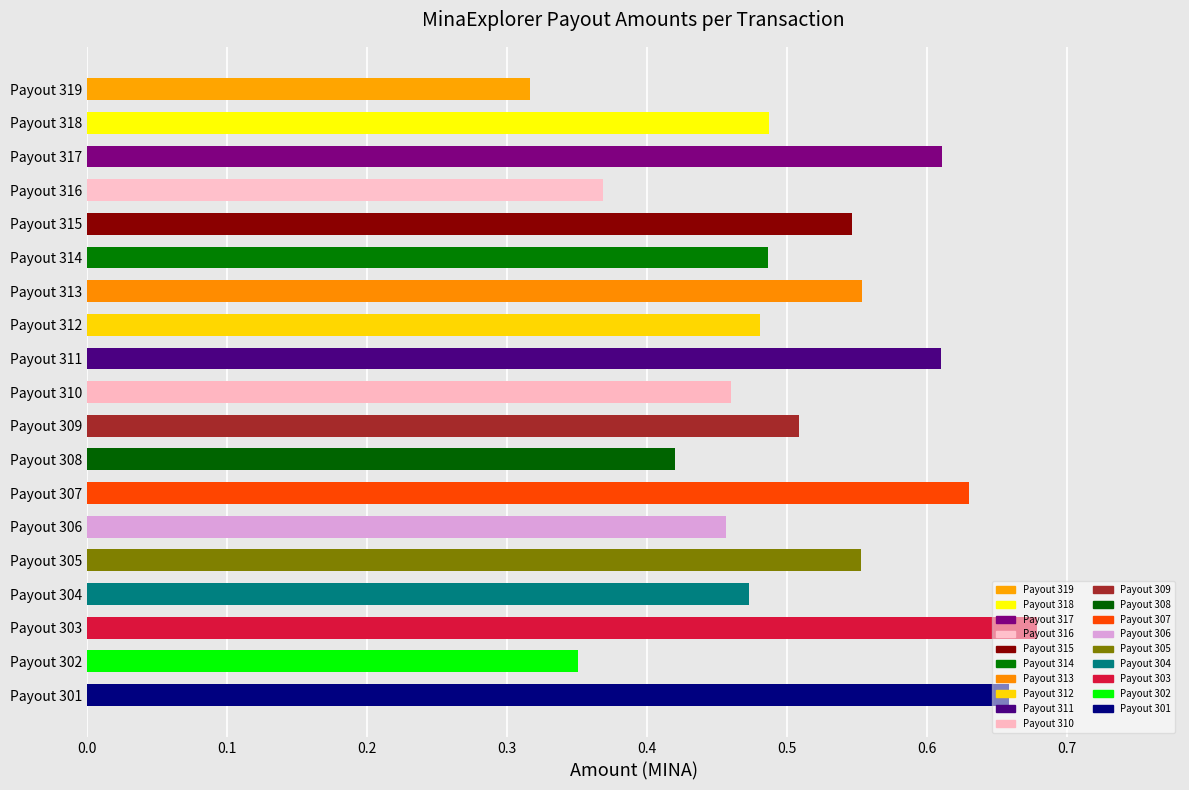

Does the chart contain any negative values?

No